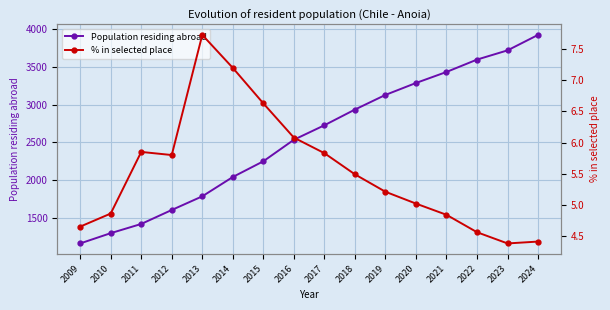

What is the difference between the Population residing abroad values at 2017 and 2023?

992